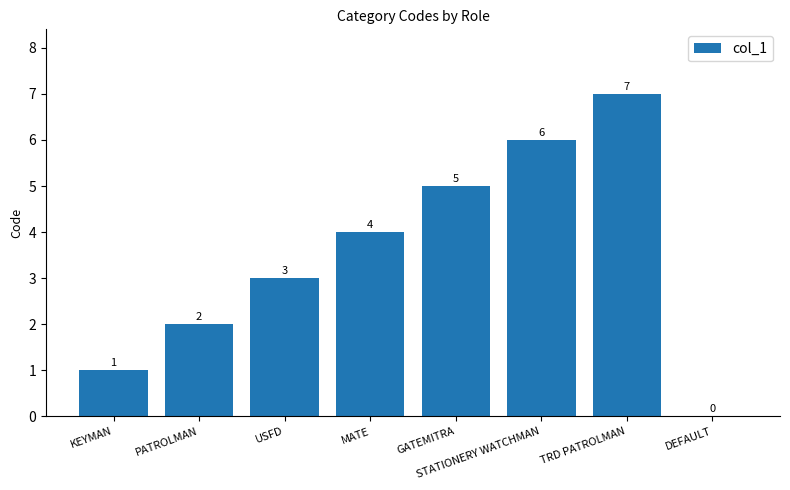

What is the sum of the values at USFD and GATEMITRA?

8